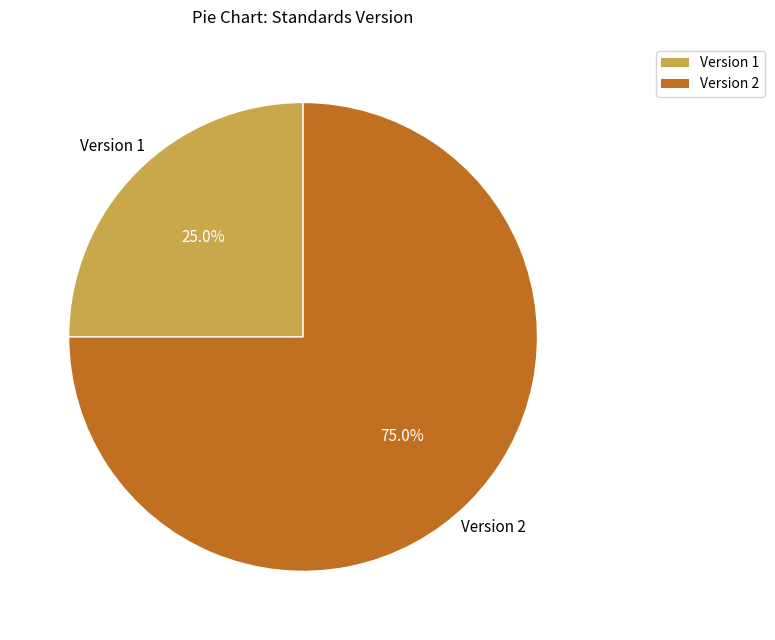

Is there a majority slice in this chart?

Yes